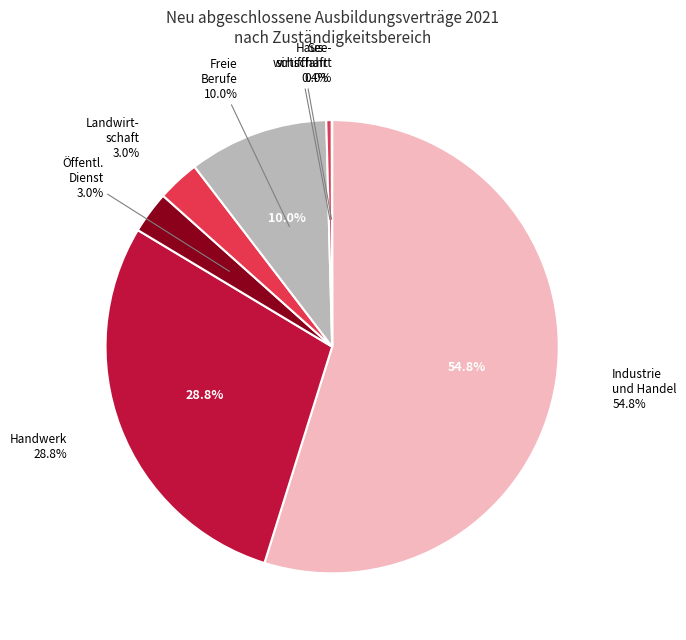

What percentage do Handwerk and Freie Berufe together represent?

38.7%